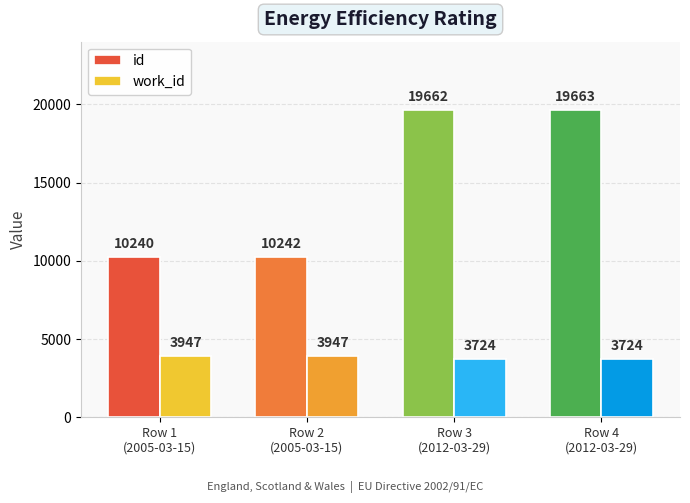

What is the difference between the second highest and second lowest values in the work_id series?

223